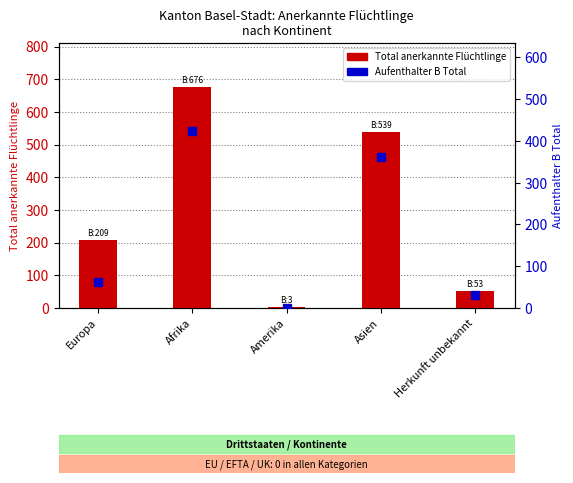

List the series in order of their overall mean, lowest first.

Aufenthalter B Total, Total anerkannte Flüchtlinge